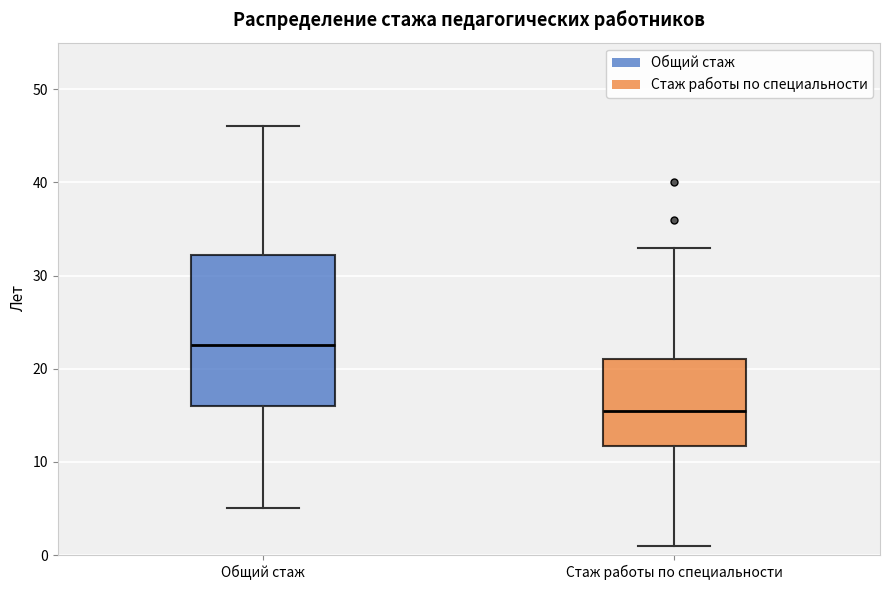

Where is the upper edge of the box for Стаж работы по специальности on the y-axis? The values are not printed on the chart, so give them approximately, as read against the axis.

21